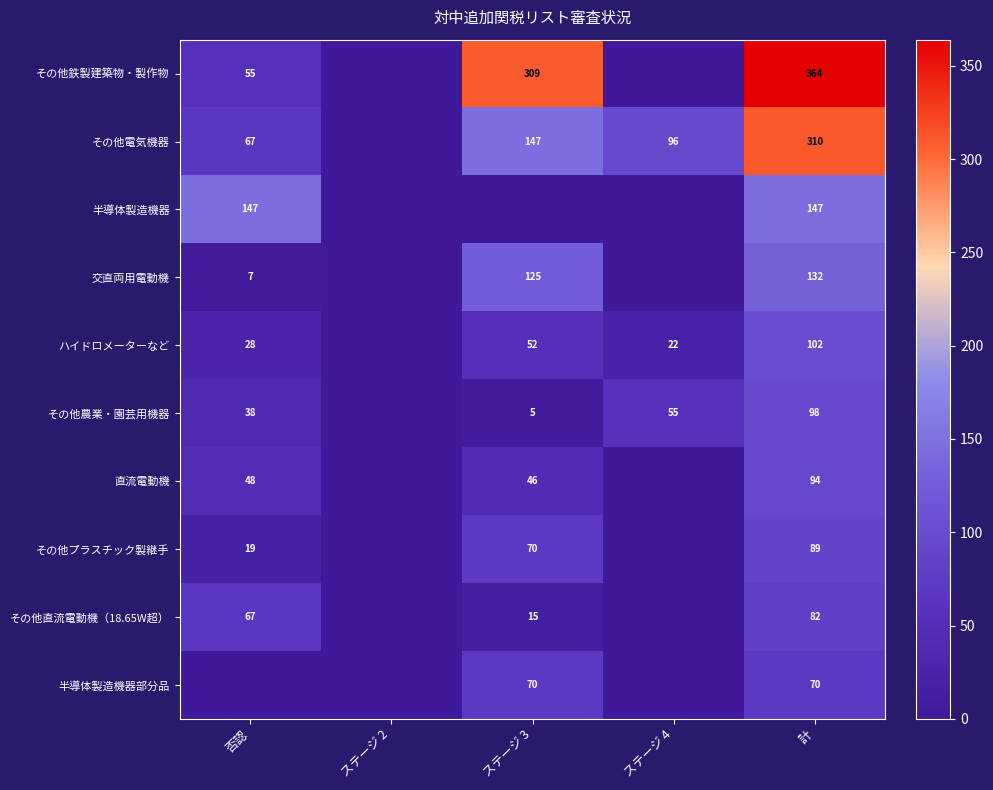

The その他農業・園芸用機器 series shows 5 at ステージ 3. True or false?

True